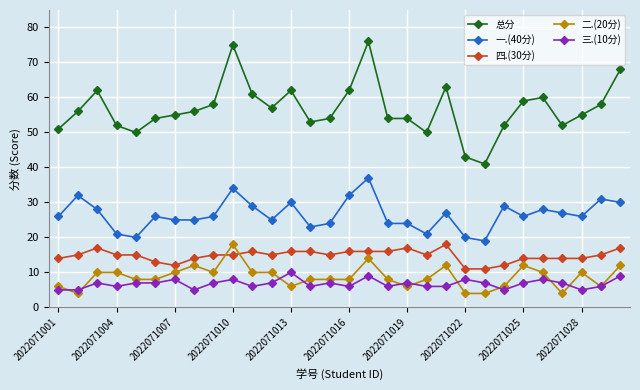

True or false: 二.(20分) has more than 0 points higher than both neighbors.

True